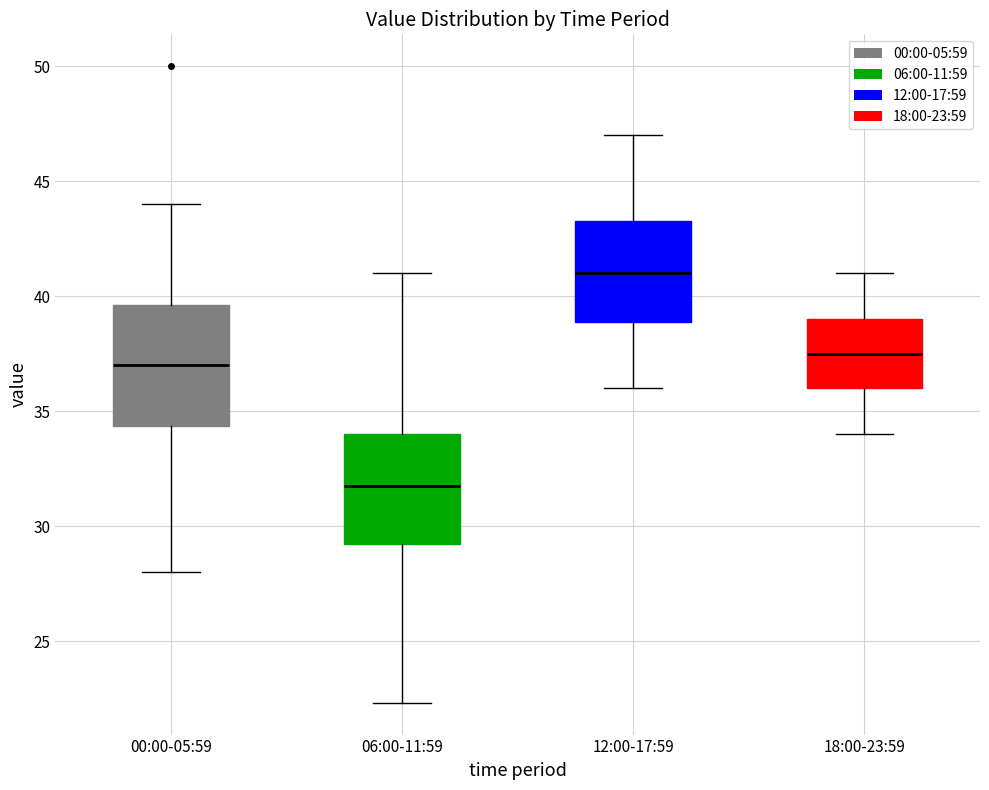

Where does the median line of the box for 06:00-11:59 sit on the y-axis? The values are not printed on the chart, so give them approximately, as read against the axis.

32.0